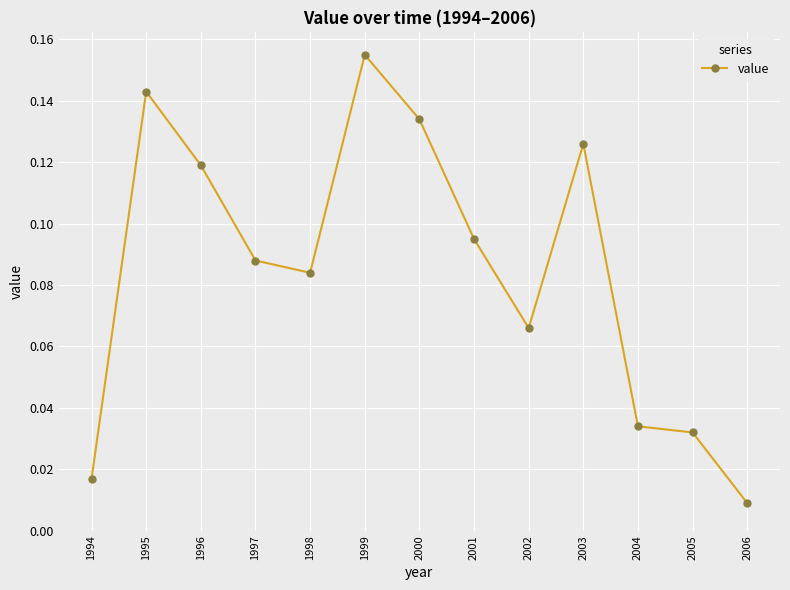

Does the chart display data point markers on the line(s)?

Yes